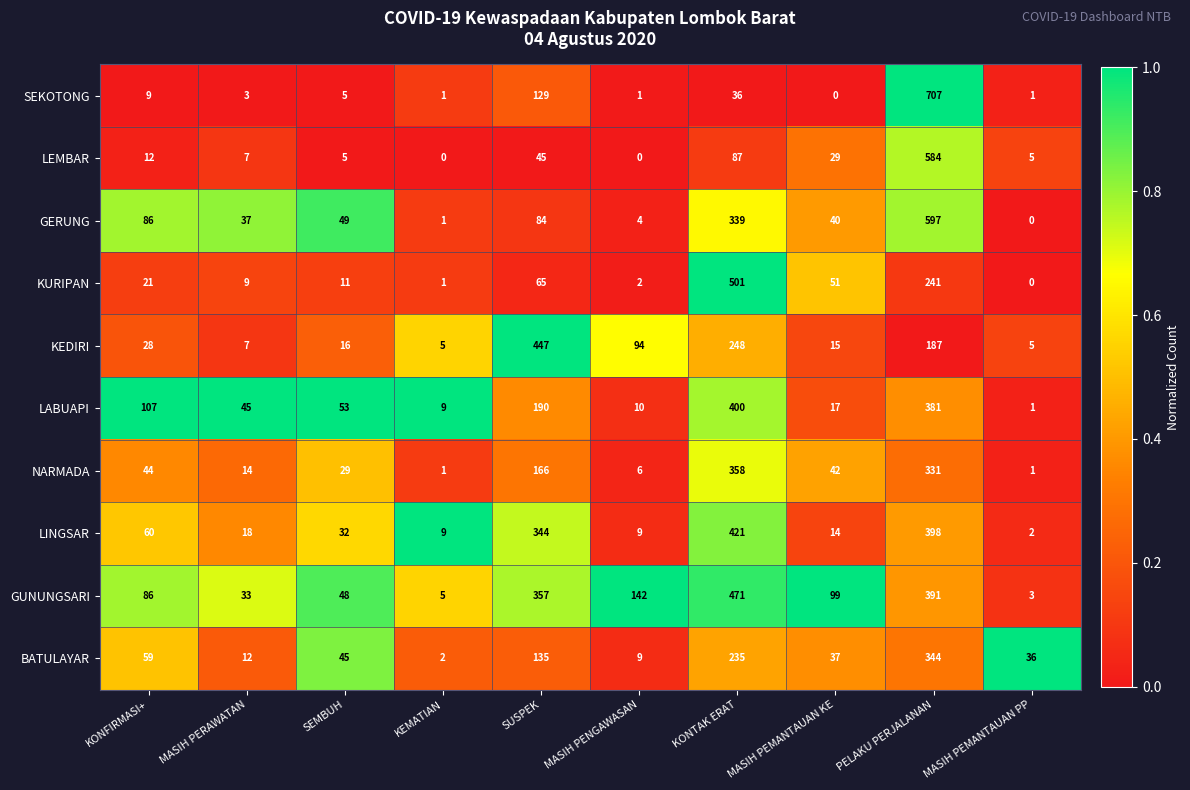

Which series has the largest total across all categories?

GUNUNGSARI